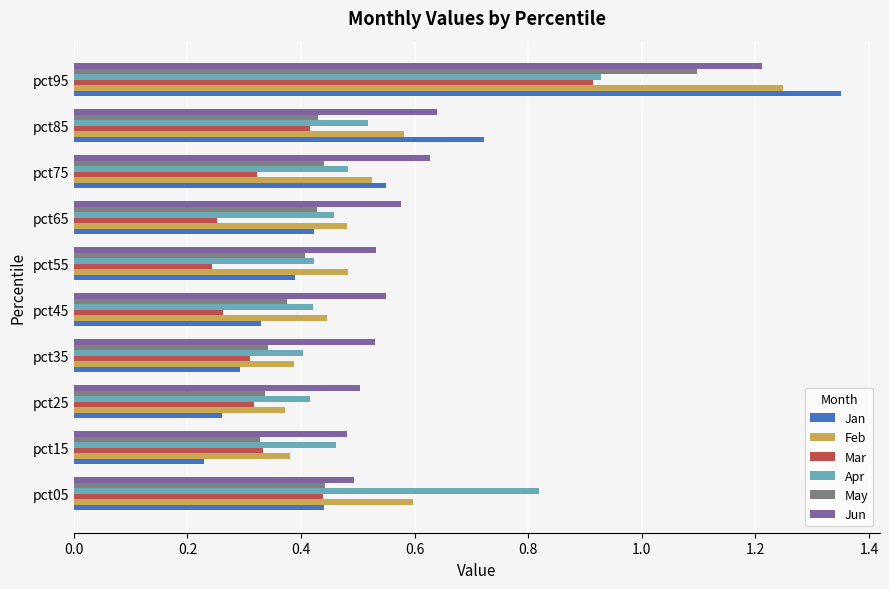

Which series has the largest range (max minus min)?

Jan